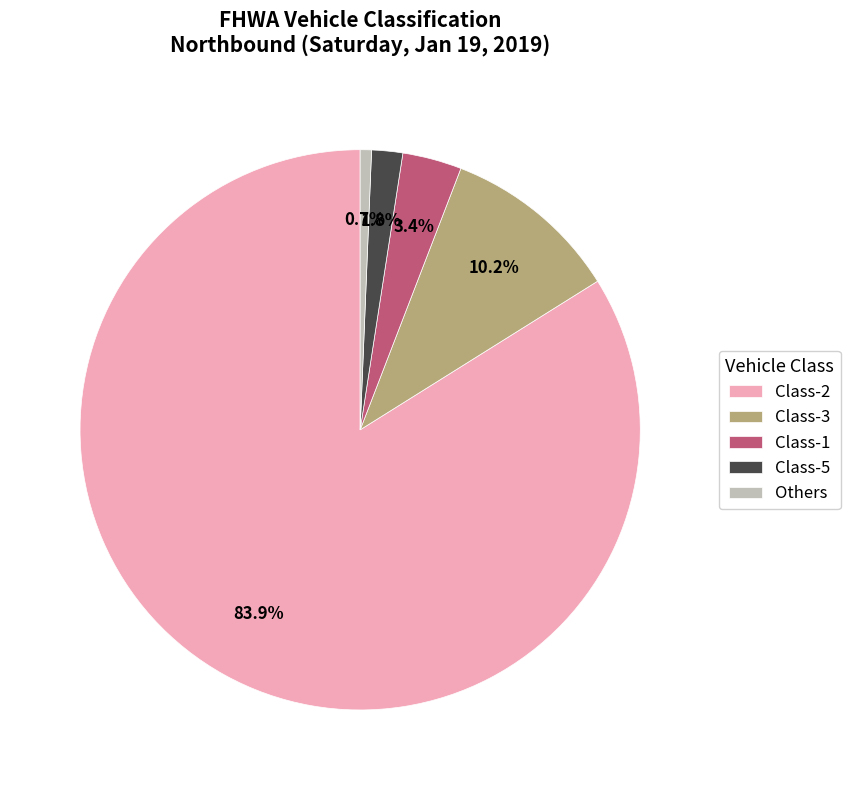

What percentage do Class-5 and Class-2 together represent?

85.7%